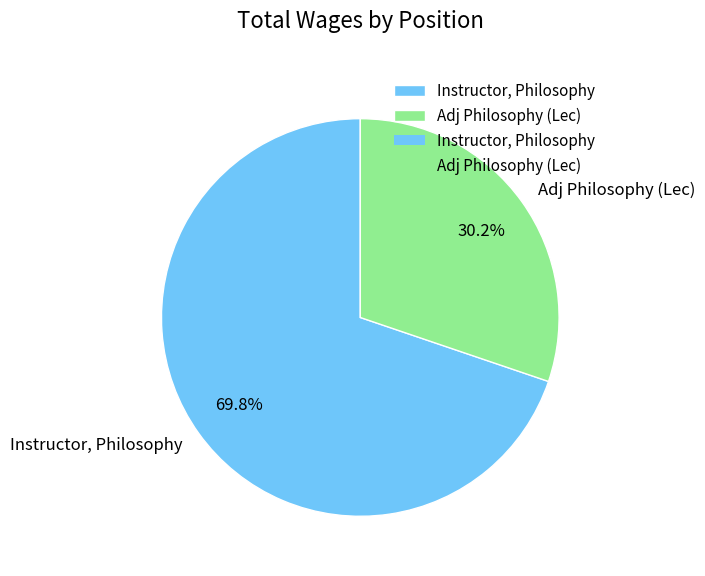

Approximately how many times larger is the value at Adj Philosophy (Lec) compared to Instructor, Philosophy?

0.4